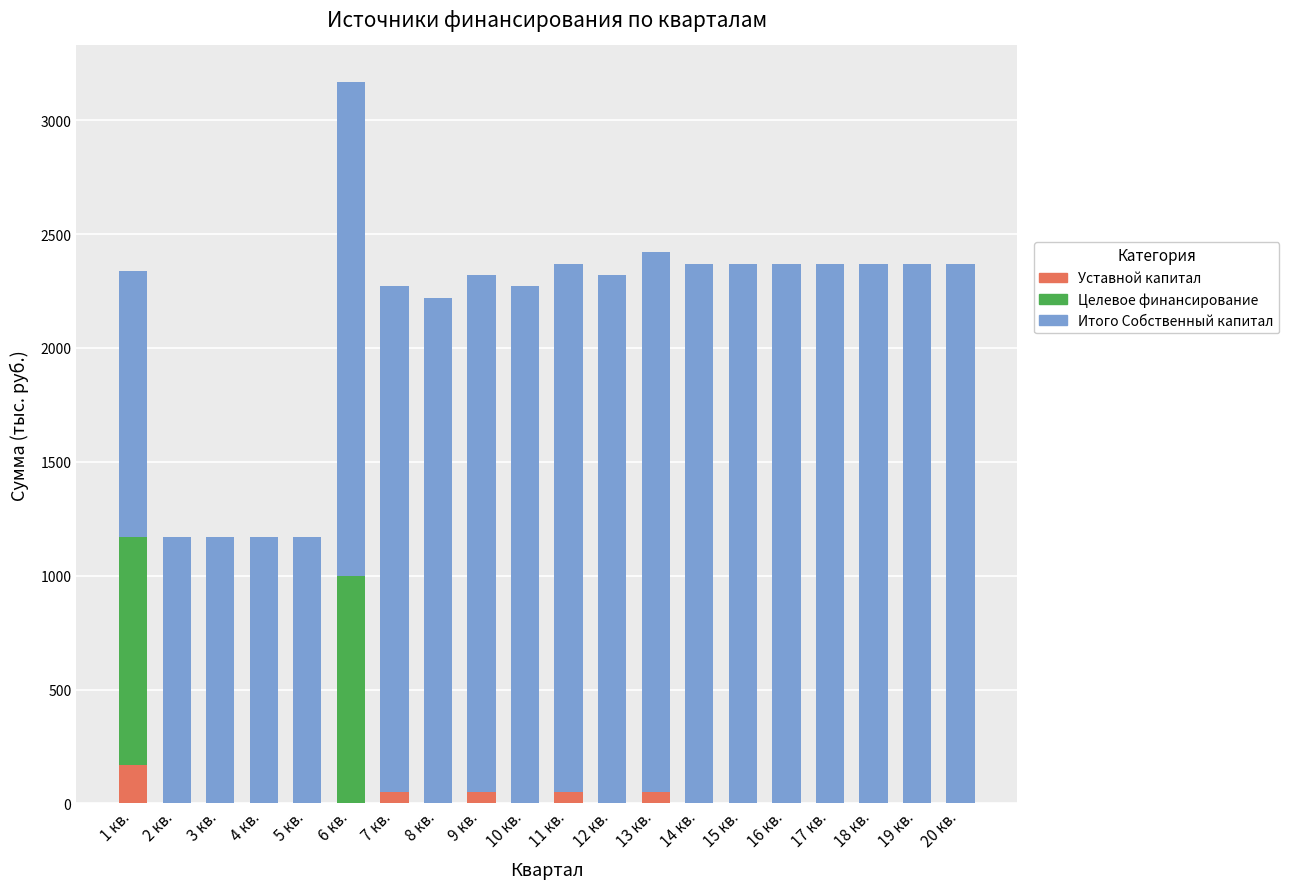

What is the total value across all series at 11 кв.?

2370